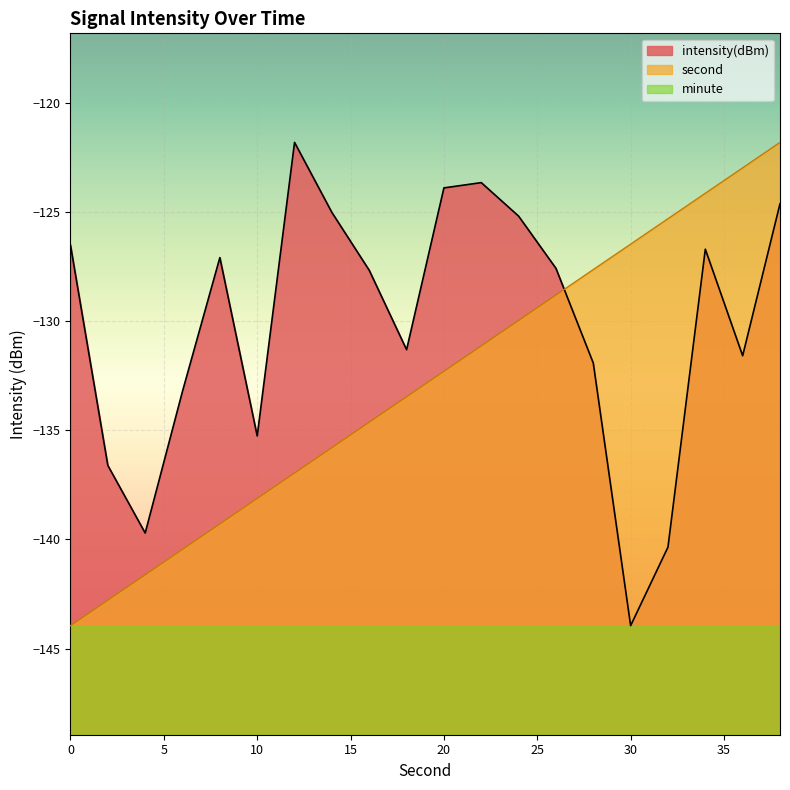

Between 4 and 30, which series saw the biggest shift?

second